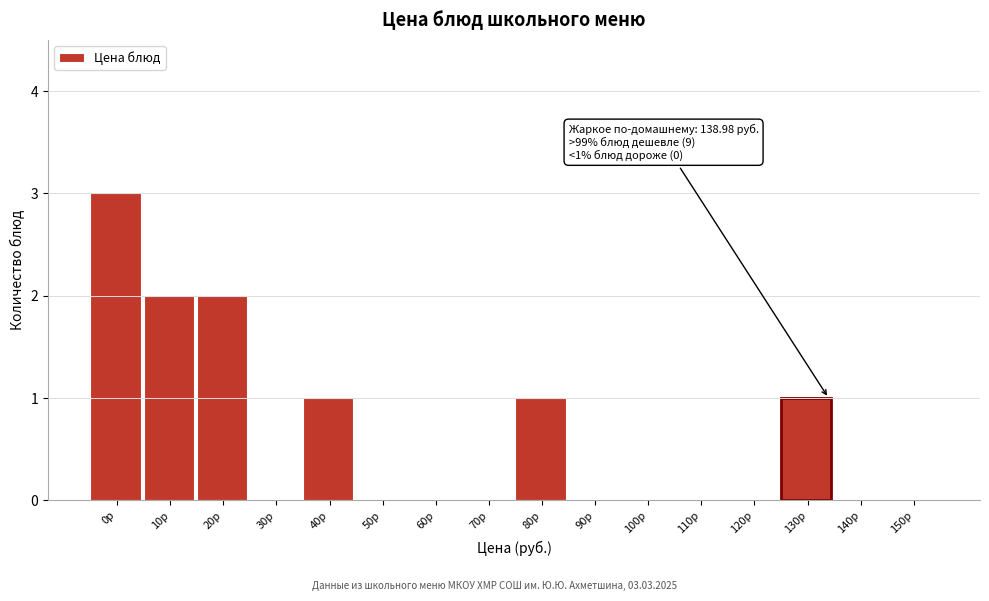

Reading right to left, transcribe all the data shown in this chart.

150р=0	140р=0	130р=1	120р=0	110р=0	100р=0	90р=0	80р=1	70р=0	60р=0	50р=0	40р=1	30р=0	20р=2	10р=2	0р=3